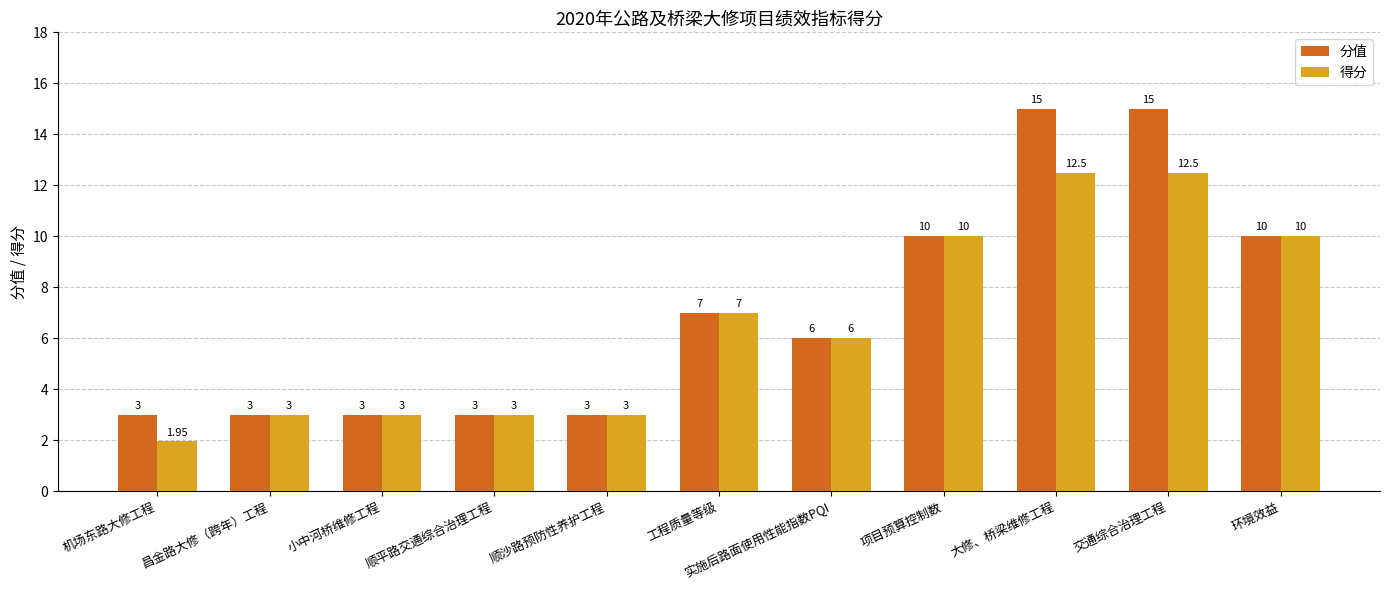

How many bars are there in total?

22